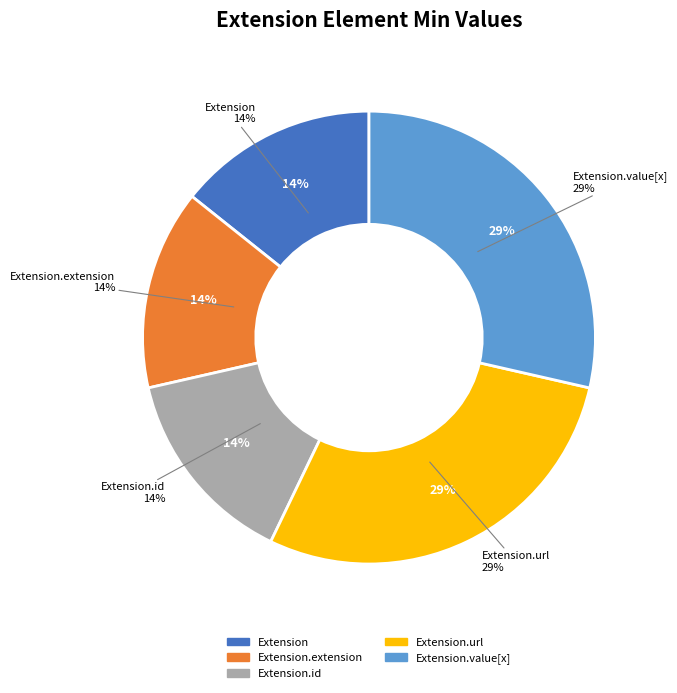

Which has a higher value, Extension.value[x] or Extension.id?

Extension.value[x]